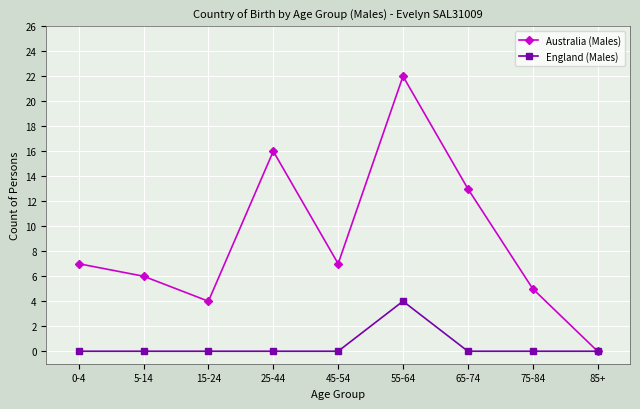

Rank the series by their maximum value, from highest to lowest.

Australia (Males), England (Males)